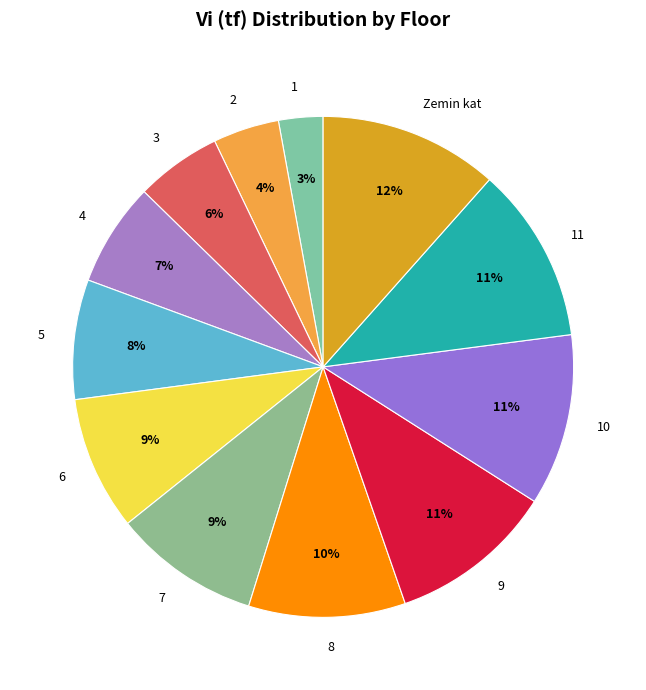

True or false: 5 accounts for 8% of the total.

True